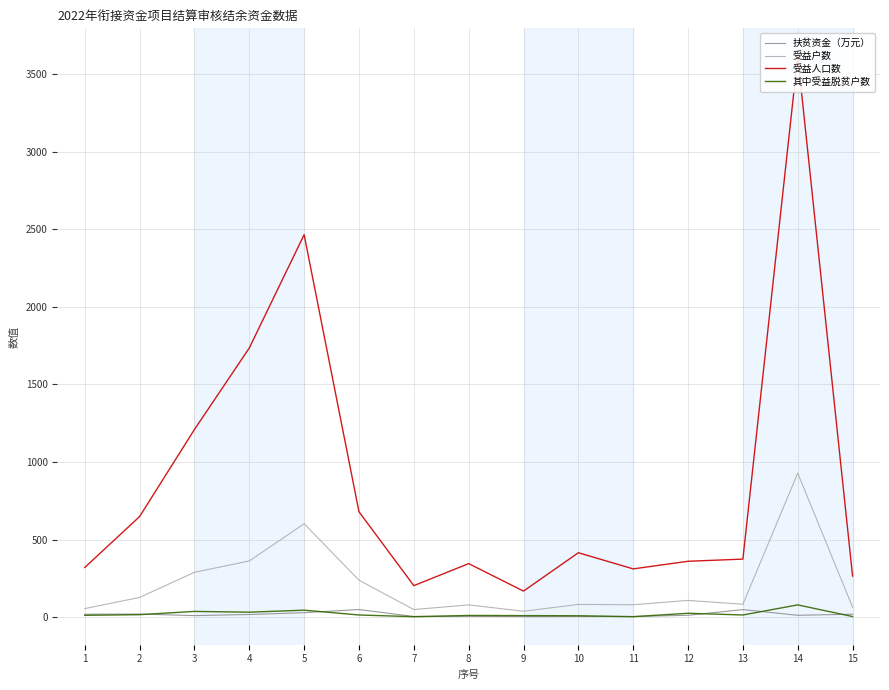

Is it true that 扶贫资金（万元） equals 5.3 at 7?

True